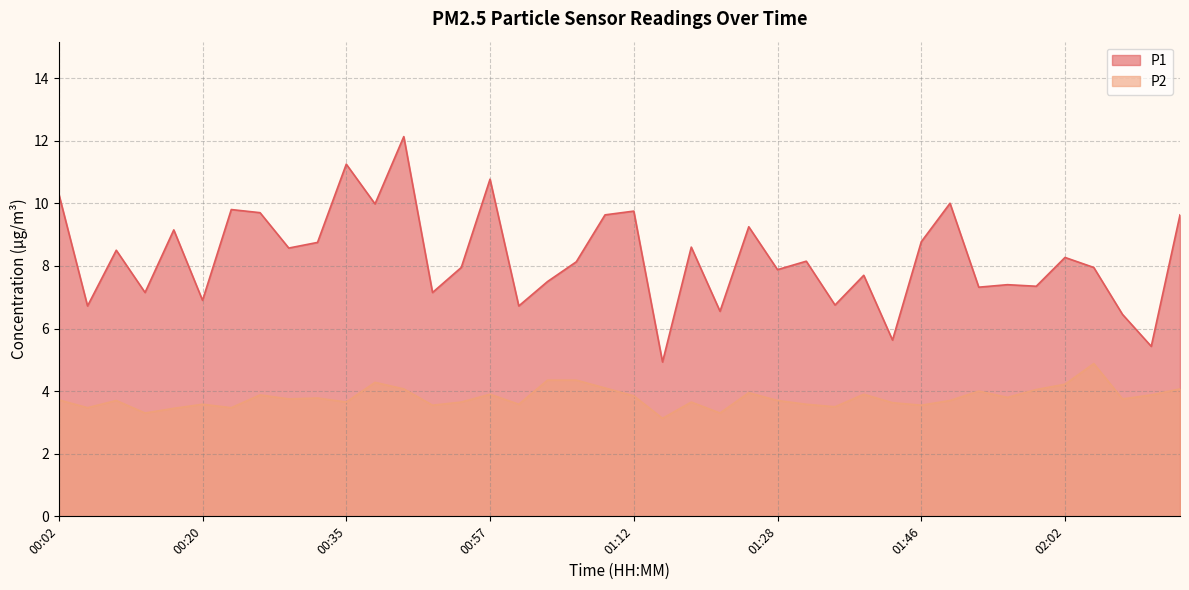

Rank the series at 00:54 from highest to lowest value.

P1, P2